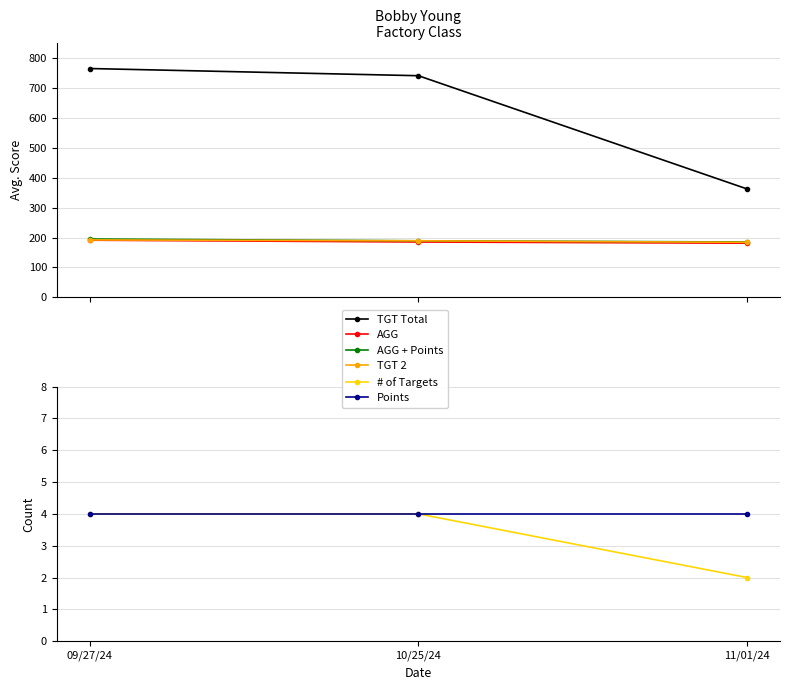

Between 09/27/24 and 11/01/24, which series saw the biggest shift?

TGT Total